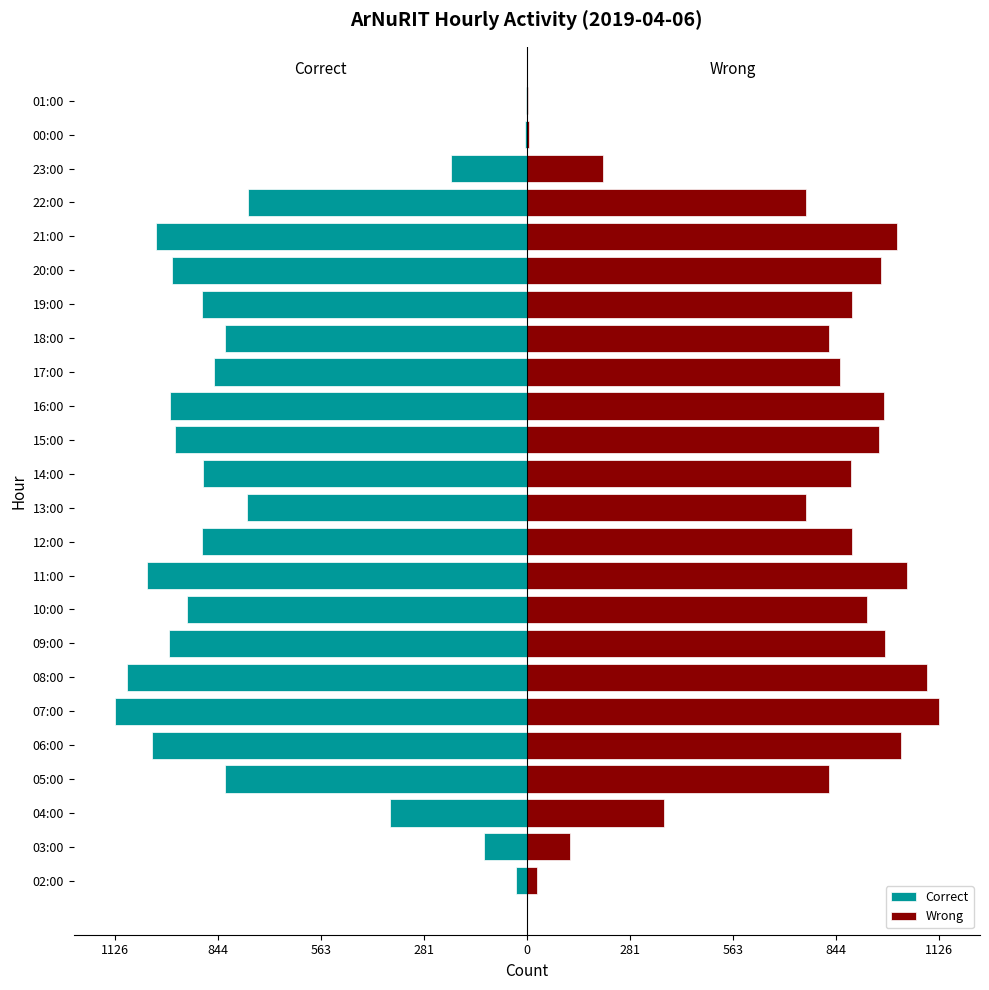

List the series in order of their overall mean, highest first.

Wrong, Correct